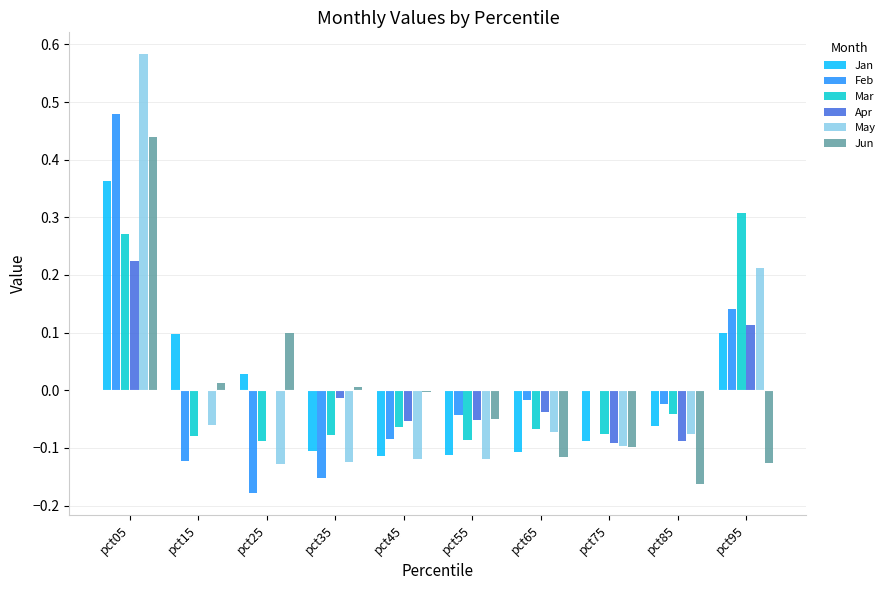

At which category is the sum across all series the highest?

pct05